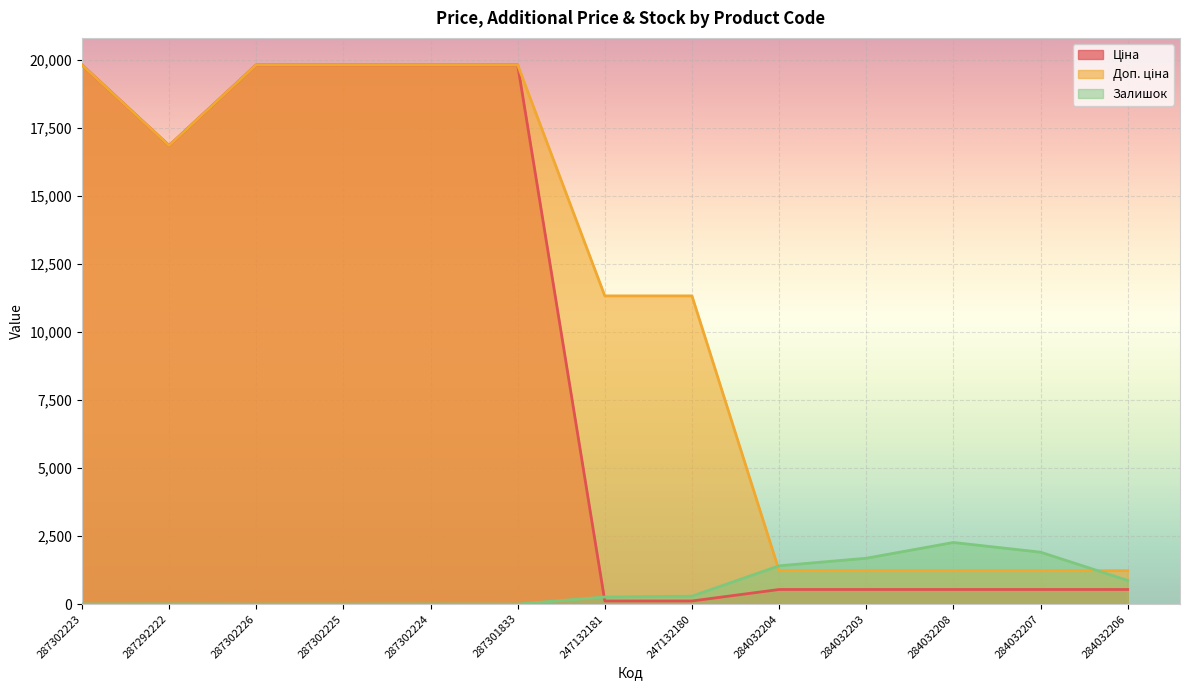

List the series in order of their peak value, lowest first.

Залишок, Ціна, Доп. ціна